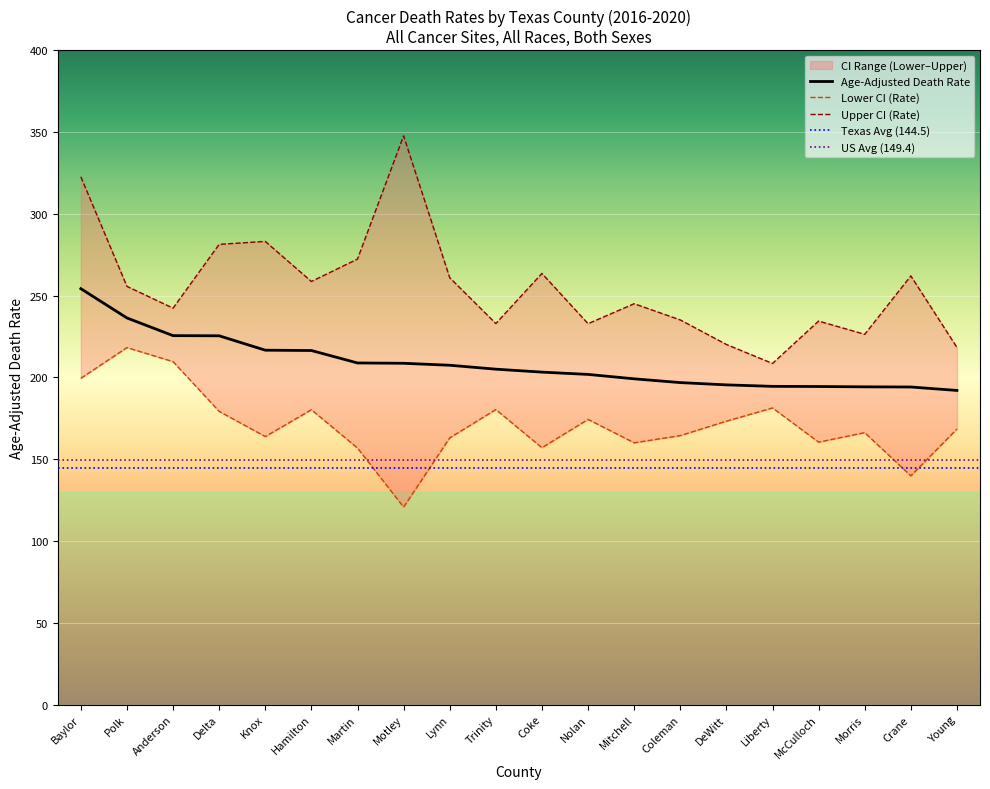

At how many categories does at least one series exceed 151?

20